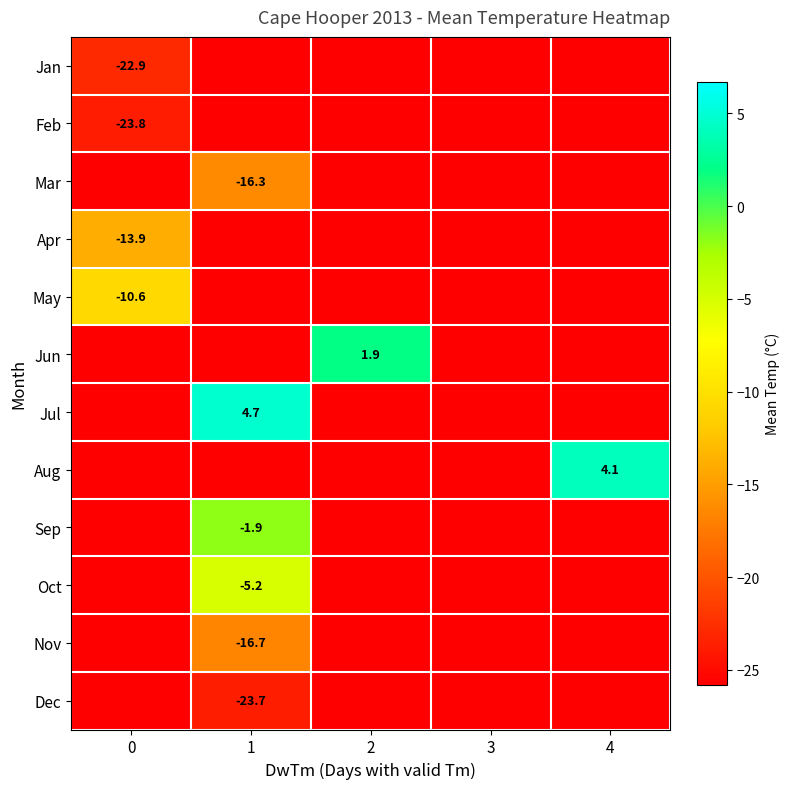

What is the difference between the Oct values at 4 and 1?

23.6